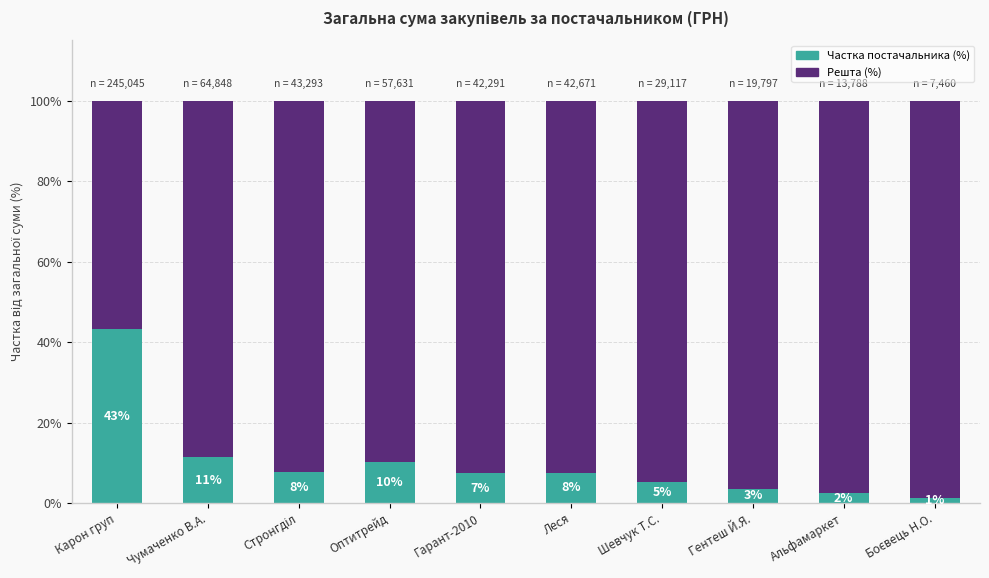

What is the total value across all series at Стронгділ?

100.0